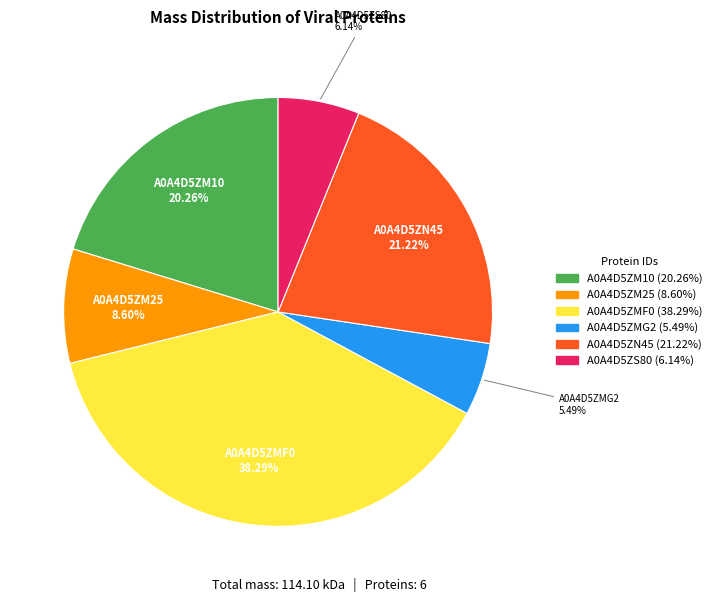

How many slices are in this pie chart?

6